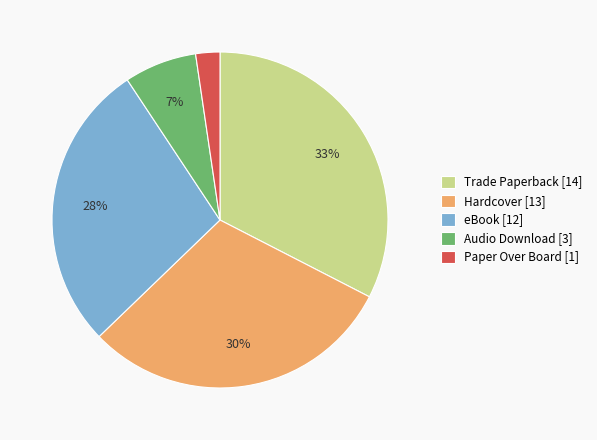

Does Trade Paperback represent more than half of the total?

No